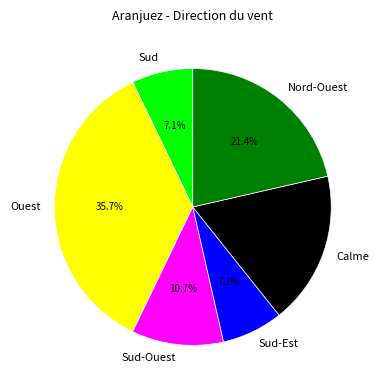

Is the sum of Sud-Ouest and Ouest greater than half?

No